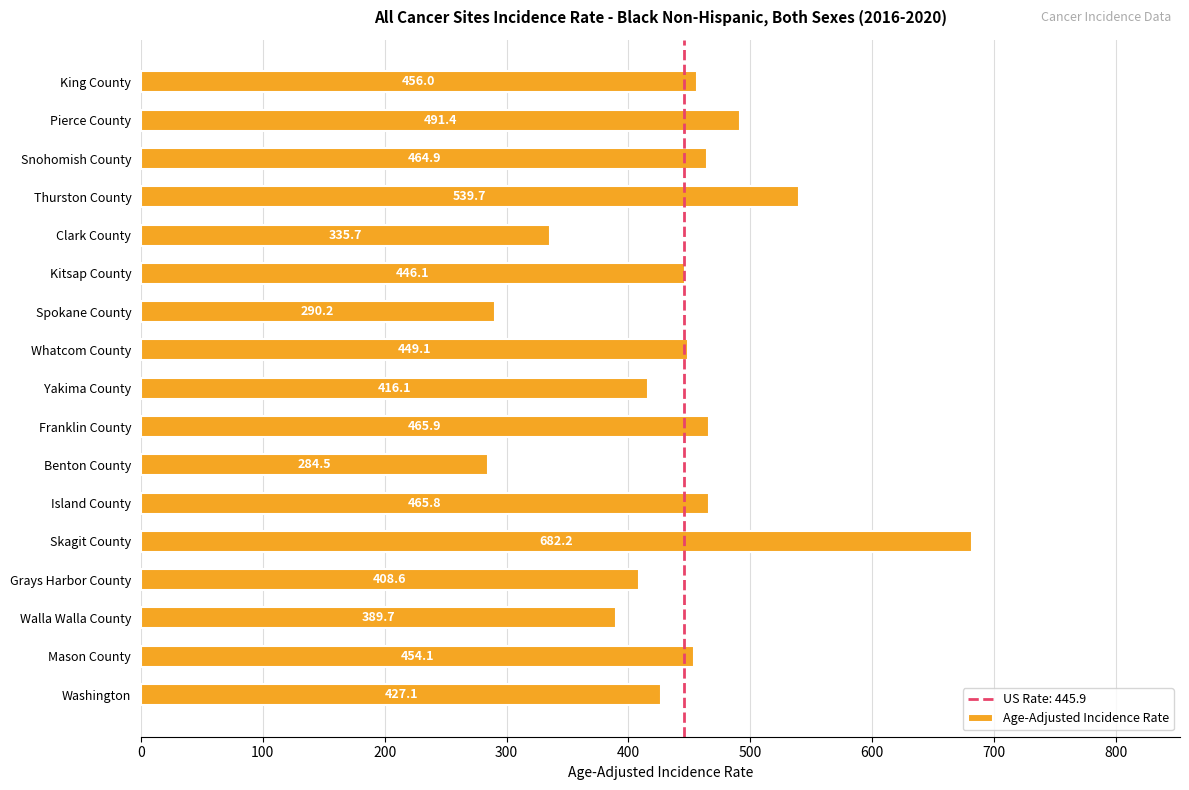

What is the difference between the maximum and second lowest values?

392.0